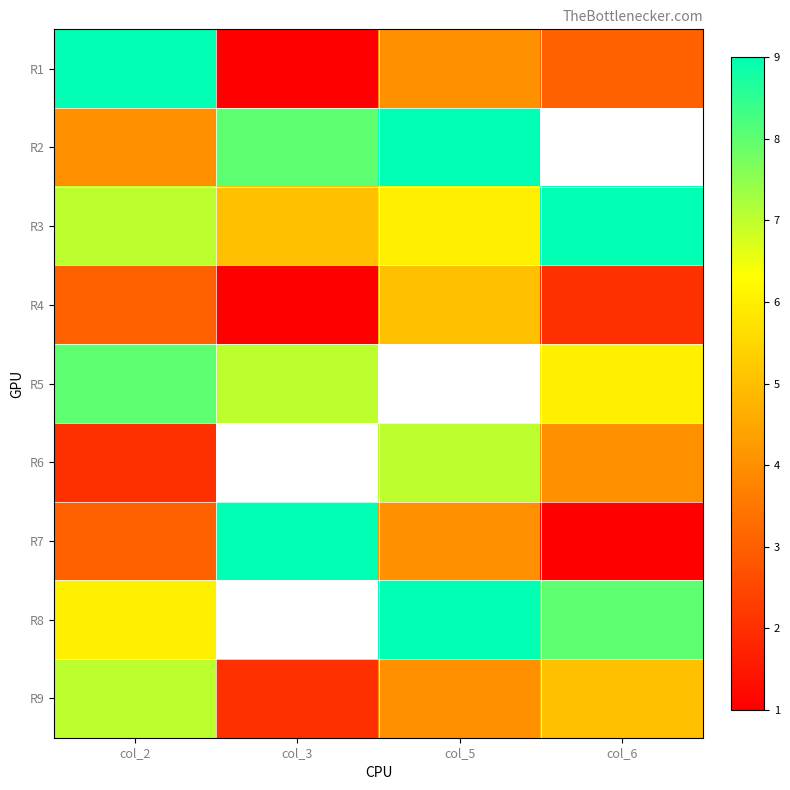

The R8 series shows 5.4 at col_6. True or false?

False